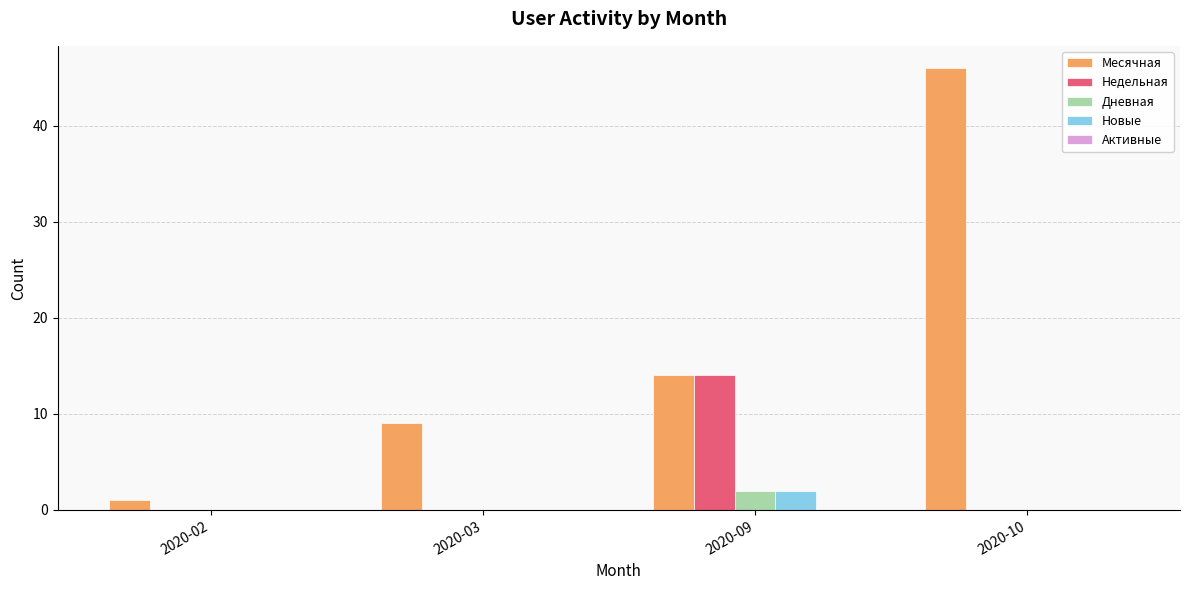

What is the total value across all series at 2020-03?

9